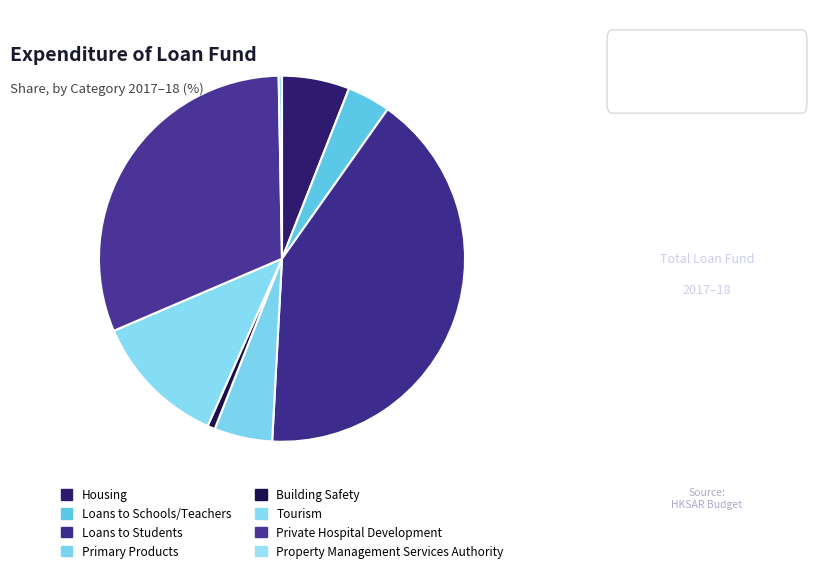

What is the total percentage of Primary Products and Property Management Services Authority?

5.4%